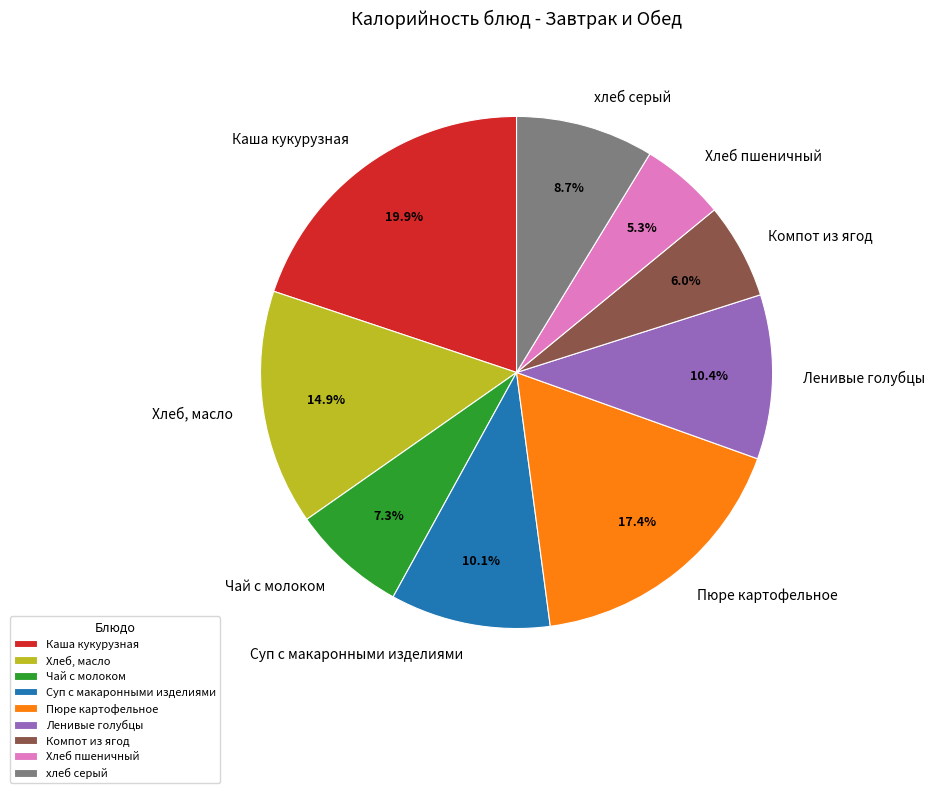

Which slice is the largest?

Каша кукурузная